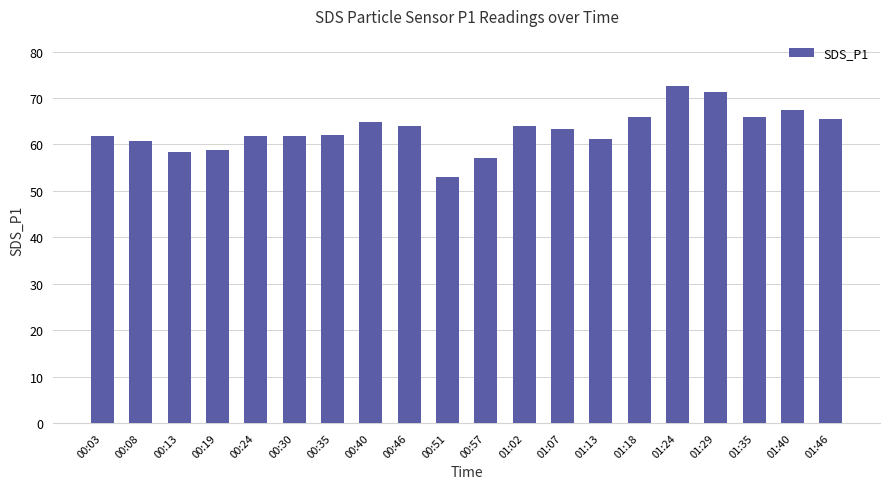

How many categories are shown in the chart?

20